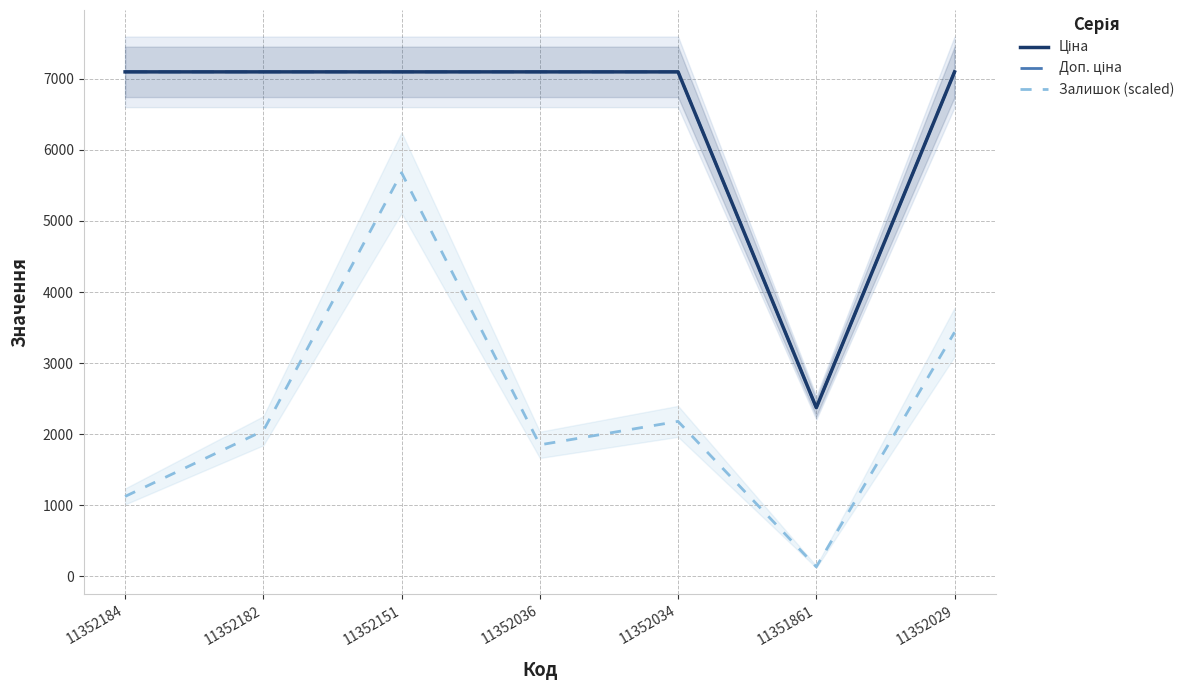

How many values in the Залишок (scaled) series are below 2047?

3